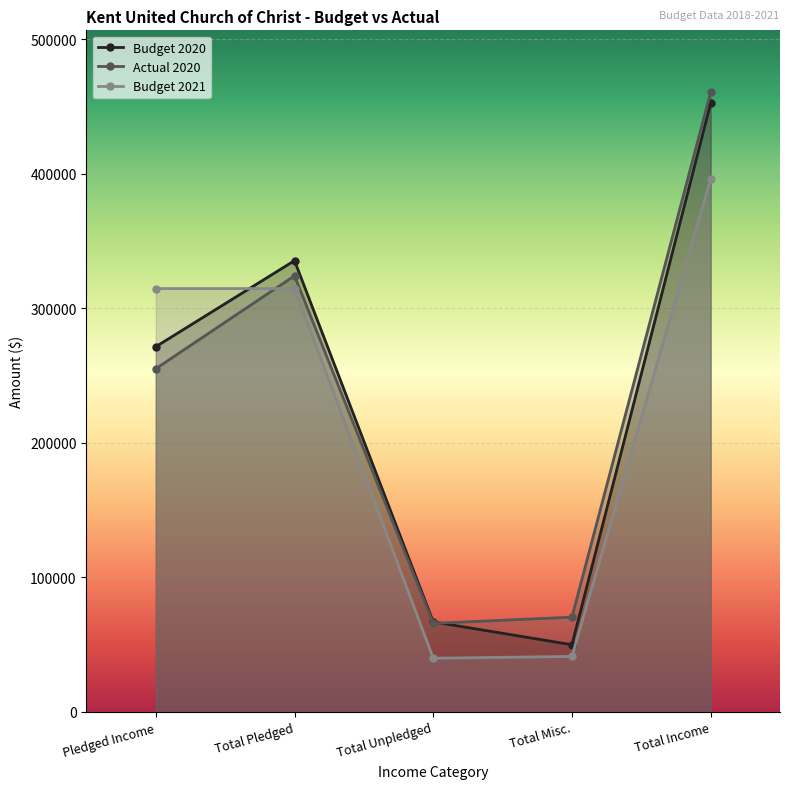

What is the sum of all Actual 2020 values?

1176675.6